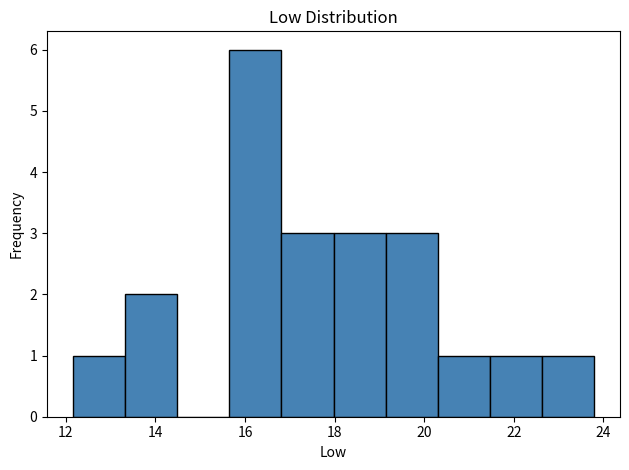

Reading left to right, transcribe this chart: for each bar, give the range it covers on the x-axis and its height. Neither the bar edges nor the heights are printed on the chart, so give them approximately, as read against the axes.

12.2 to 13.4: 1
13.4 to 14.4: 2
14.4 to 15.6: 0
15.6 to 16.8: 6
16.8 to 18.0: 3
18.0 to 19.2: 3
19.2 to 20.4: 3
20.4 to 21.4: 1
21.4 to 22.6: 1
22.6 to 23.8: 1